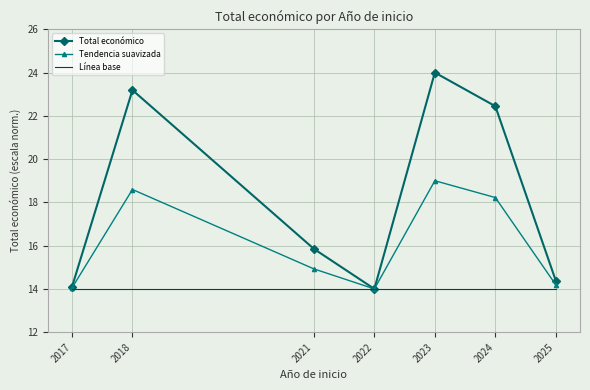

Which series has the widest spread of values?

Total económico